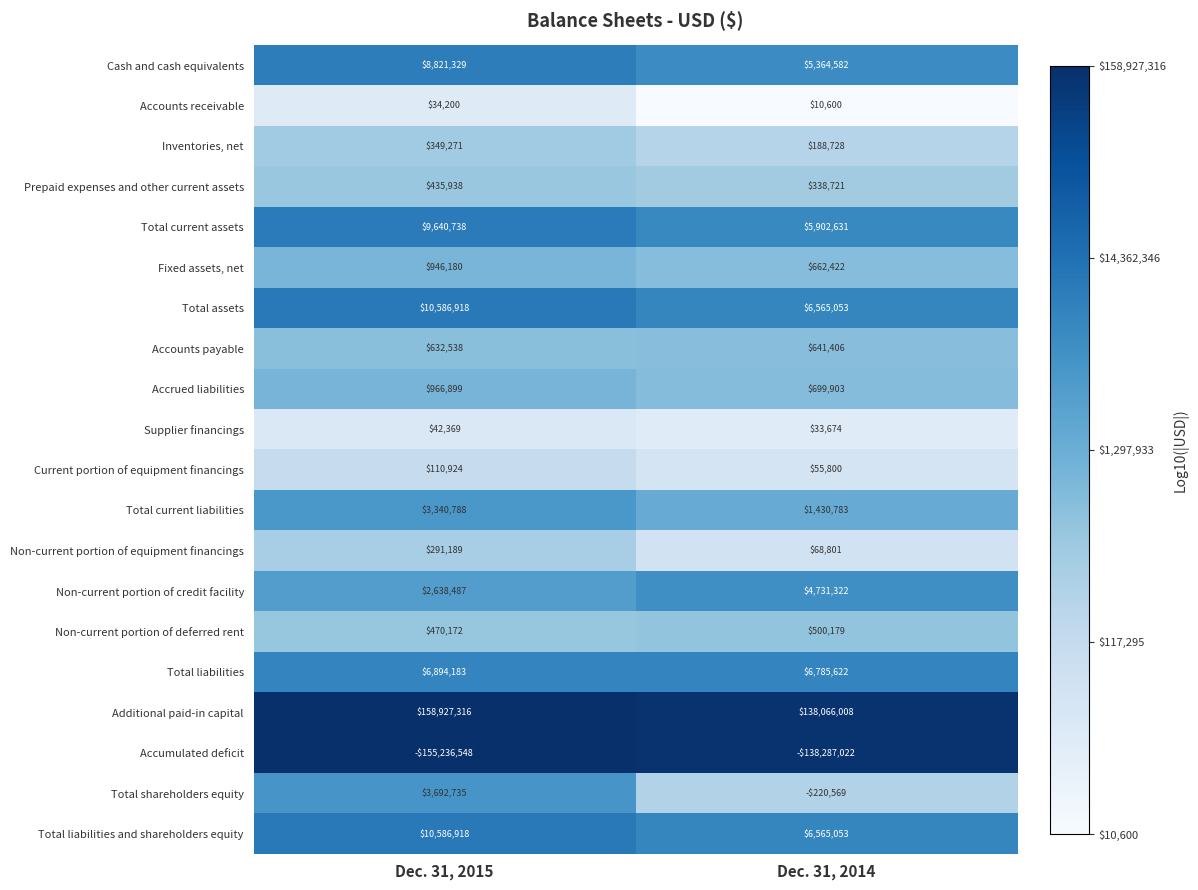

What is the minimum value shown in the chart?

-155236548